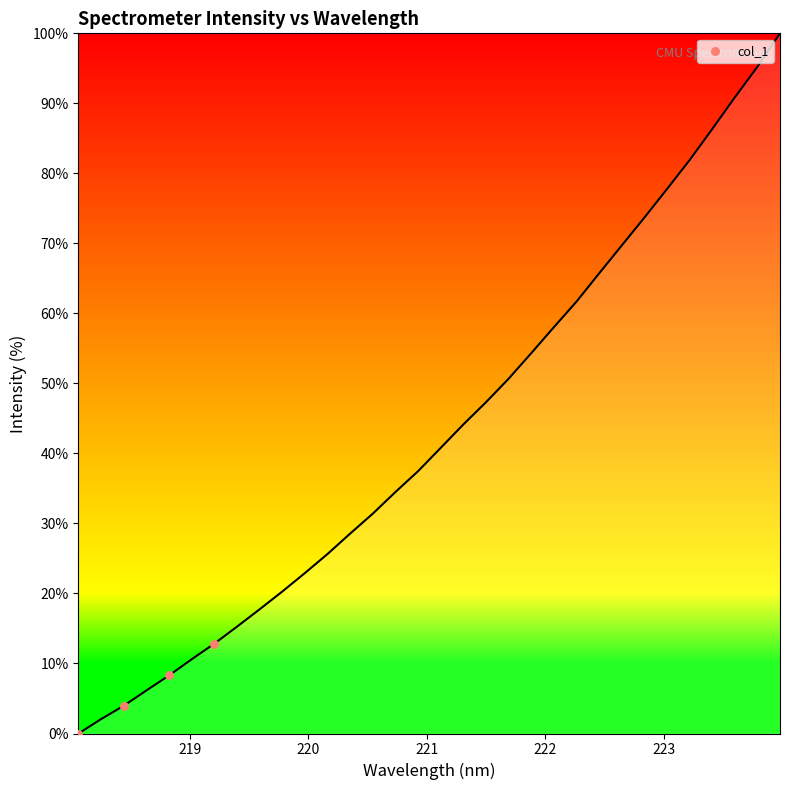

What is the difference between the maximum and minimum values?

100.0